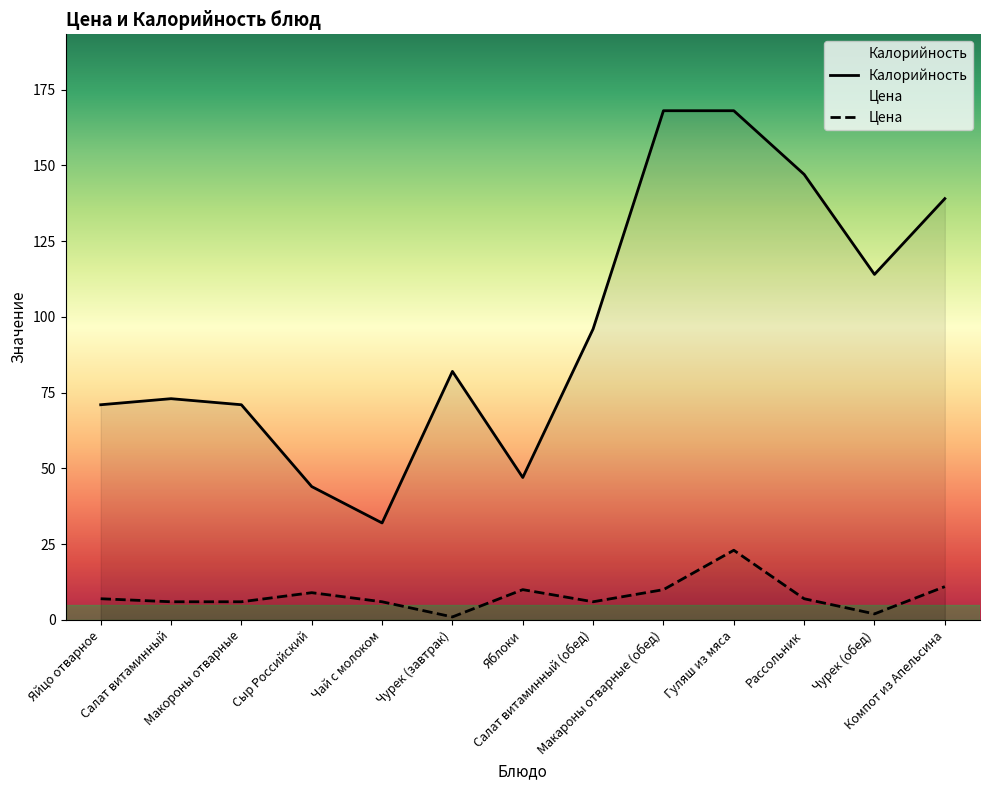

Reading left to right, transcribe all the data shown in this chart.

Цена: Яйцо отварное=7	Салат витаминный=6	Макороны отварные=6	Сыр Российский=9	Чай с молоком=6	Чурек (завтрак)=1	Яблоки=10	Салат витаминный (обед)=6	Макароны отварные (обед)=10	Гуляш из мяса=23	Рассольник=7	Чурек (обед)=2	Компот из Апельсина=11
Калорийность: Яйцо отварное=71	Салат витаминный=73	Макороны отварные=71	Сыр Российский=44	Чай с молоком=32	Чурек (завтрак)=82	Яблоки=47	Салат витаминный (обед)=96	Макароны отварные (обед)=168	Гуляш из мяса=168	Рассольник=147	Чурек (обед)=114	Компот из Апельсина=139